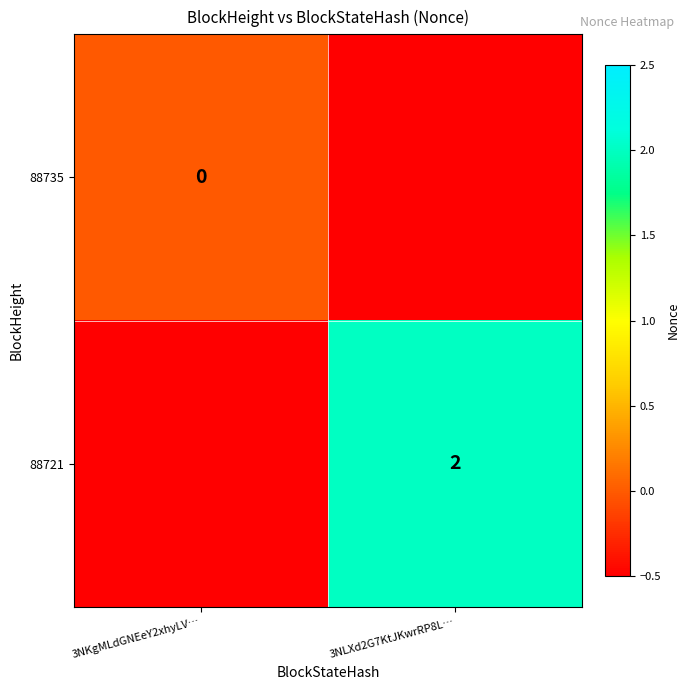

The 88721 series shows 1.0 at 3NLXd2G7KtJKwrRP8L…. True or false?

False